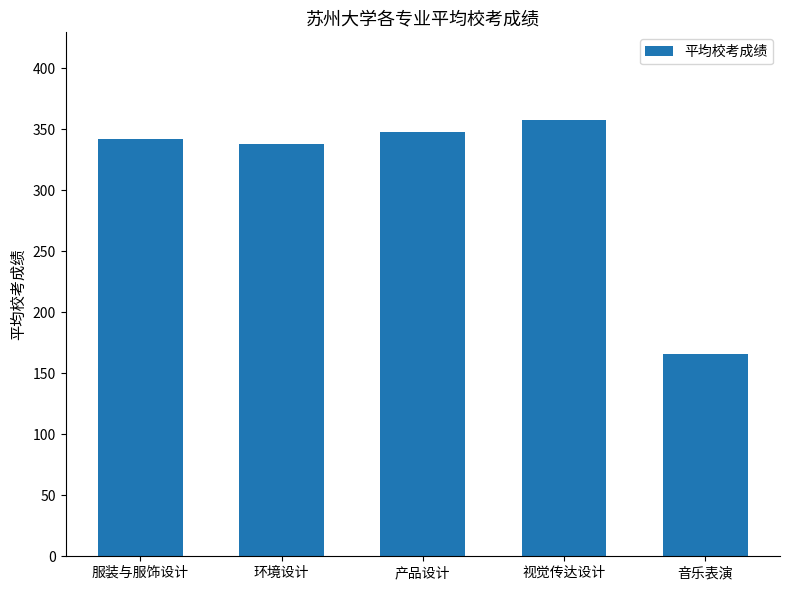

How many data points are less than 341?

2